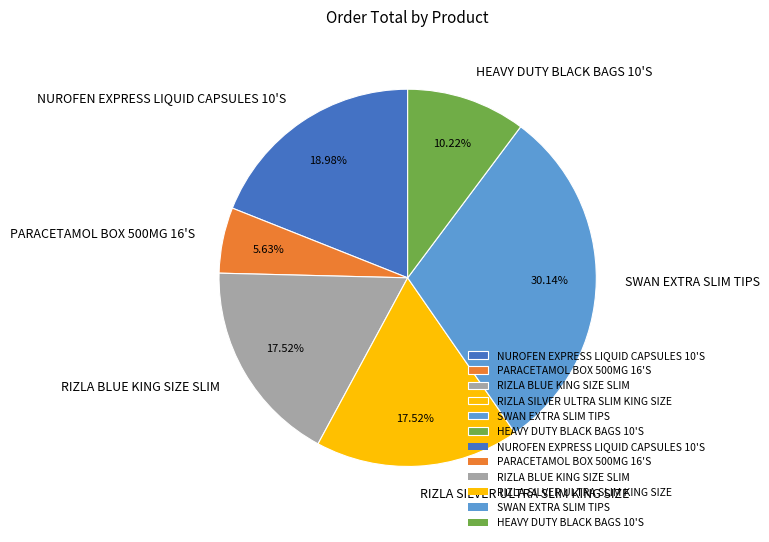

Is it true that SWAN EXTRA SLIM TIPS is 36% of the pie?

False